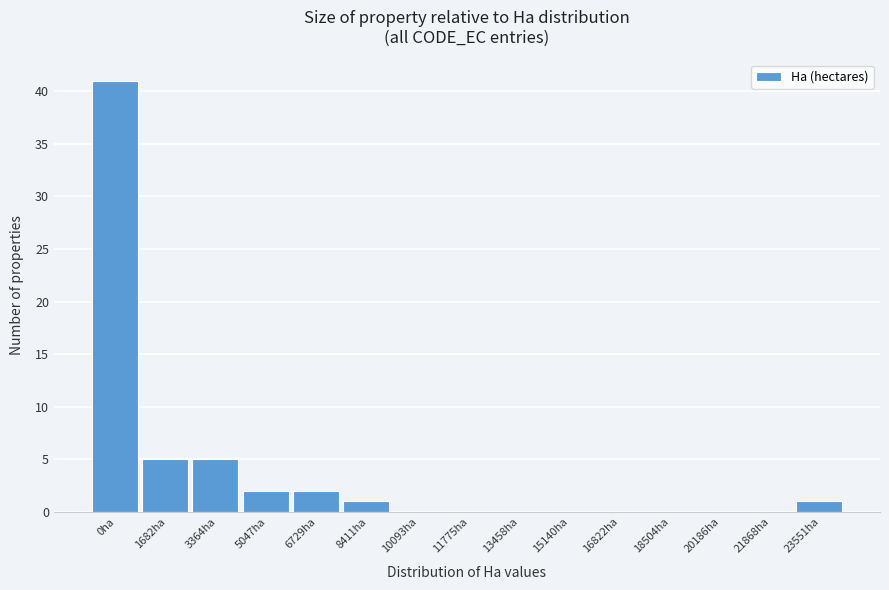

Reading left to right, transcribe all the data shown in this chart.

0ha=41	1682ha=5	3364ha=5	5047ha=2	6729ha=2	8411ha=1	10093ha=0	11775ha=0	13458ha=0	15140ha=0	16822ha=0	18504ha=0	20186ha=0	21868ha=0	23551ha=1